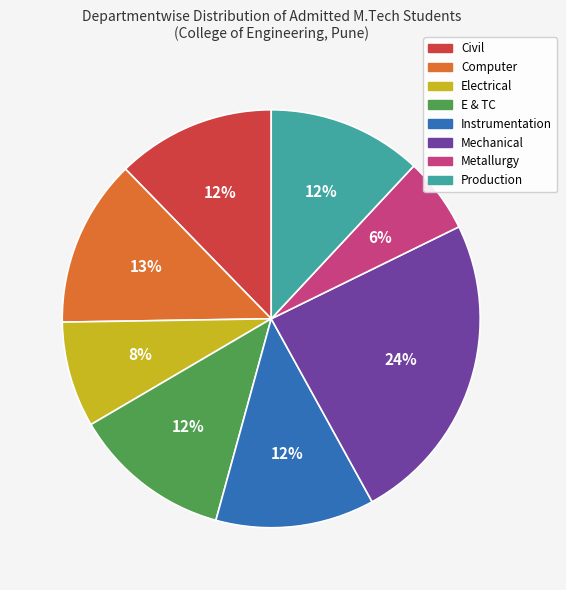

To the nearest percent, what portion does Electrical represent?

8%